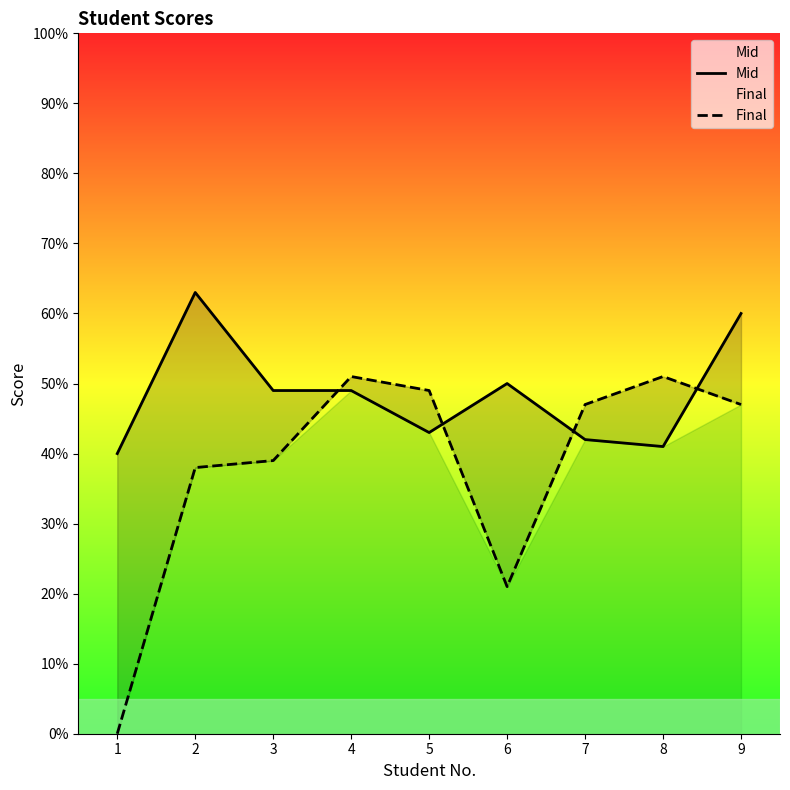

Which series changed the most between 2 and 6?

Final